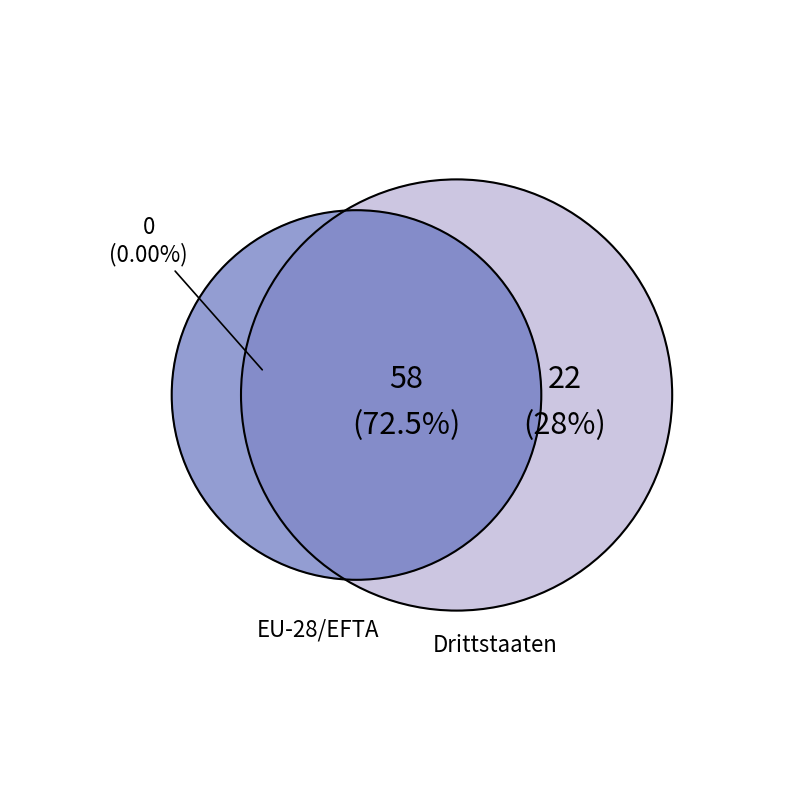

Count the number of slices in the pie.

3